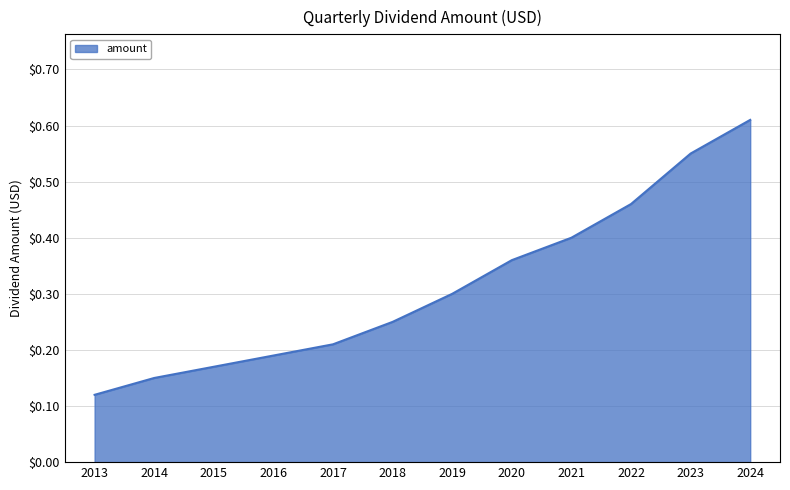

At which category does the chart reach its peak across all series?

2024